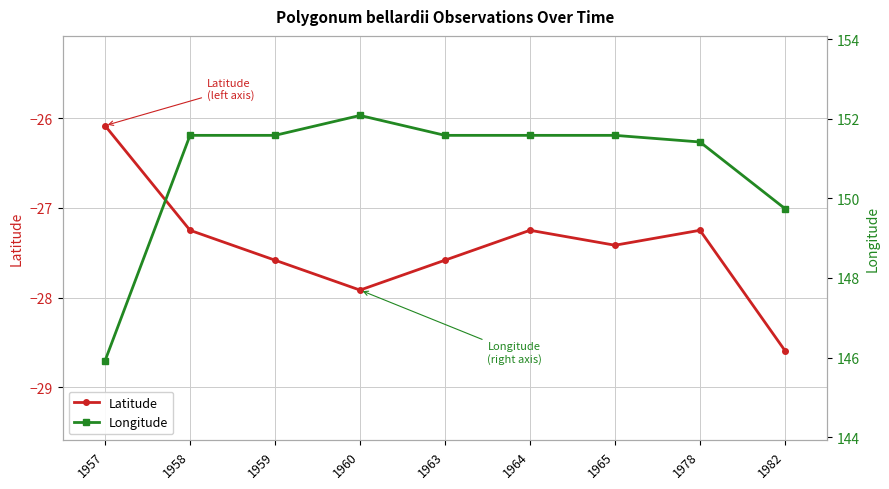

What is the minimum value for Latitude?

-28.6